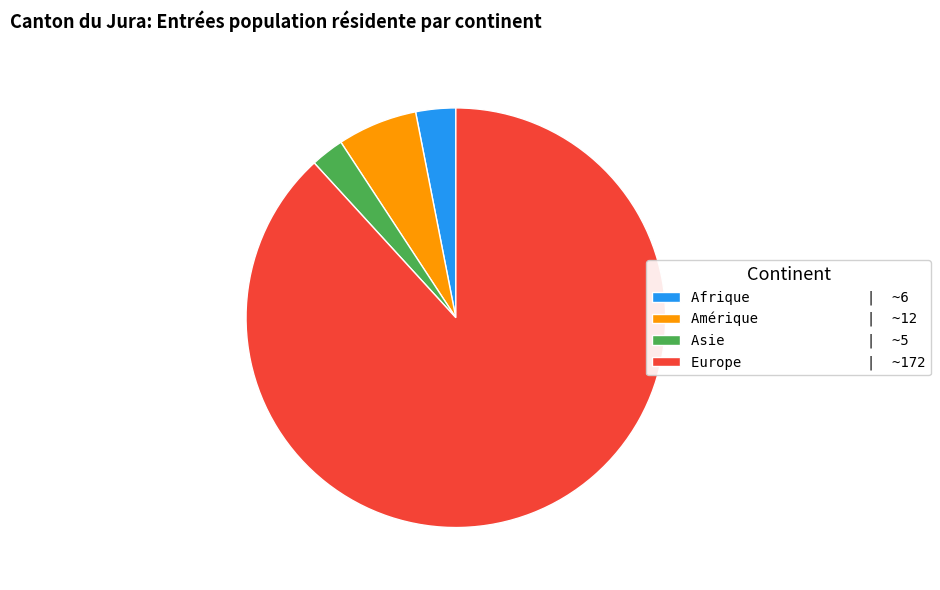

Rank the categories by value from highest to lowest.

Europe | ~172, Amérique | ~12, Afrique | ~6, Asie | ~5